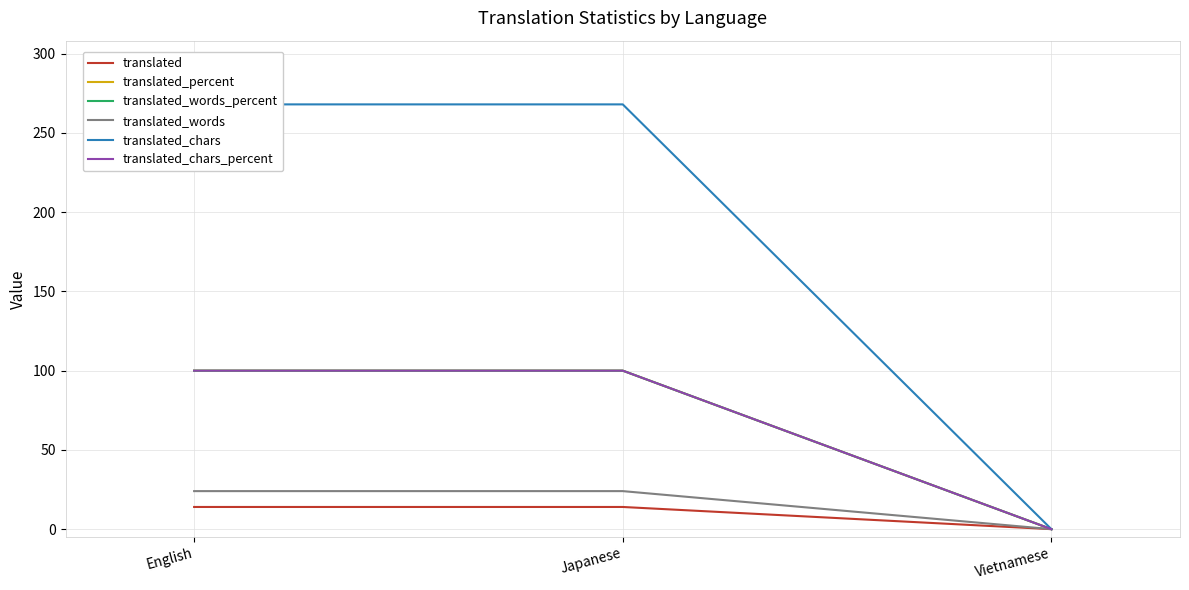

What is the value of the translated_percent point at the 2nd from the left?

100